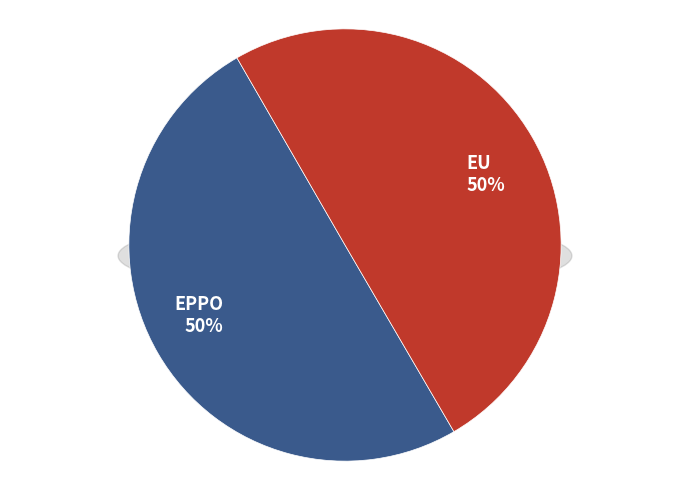

How many segments does this pie chart have?

2